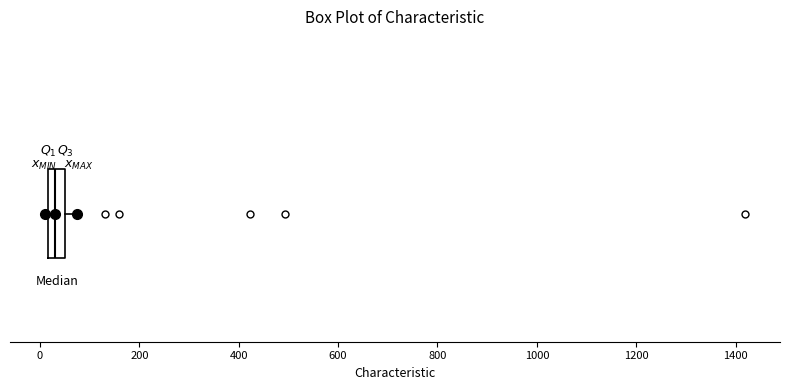

Read this box plot against the x-axis: the position of the median line, the range covered by the box, and the ends of both whiskers. The values are not printed on the chart, so give them approximately, as read against the axis.

median 40, box 20 to 60, whiskers 20 (just left of the box's left edge) to 80